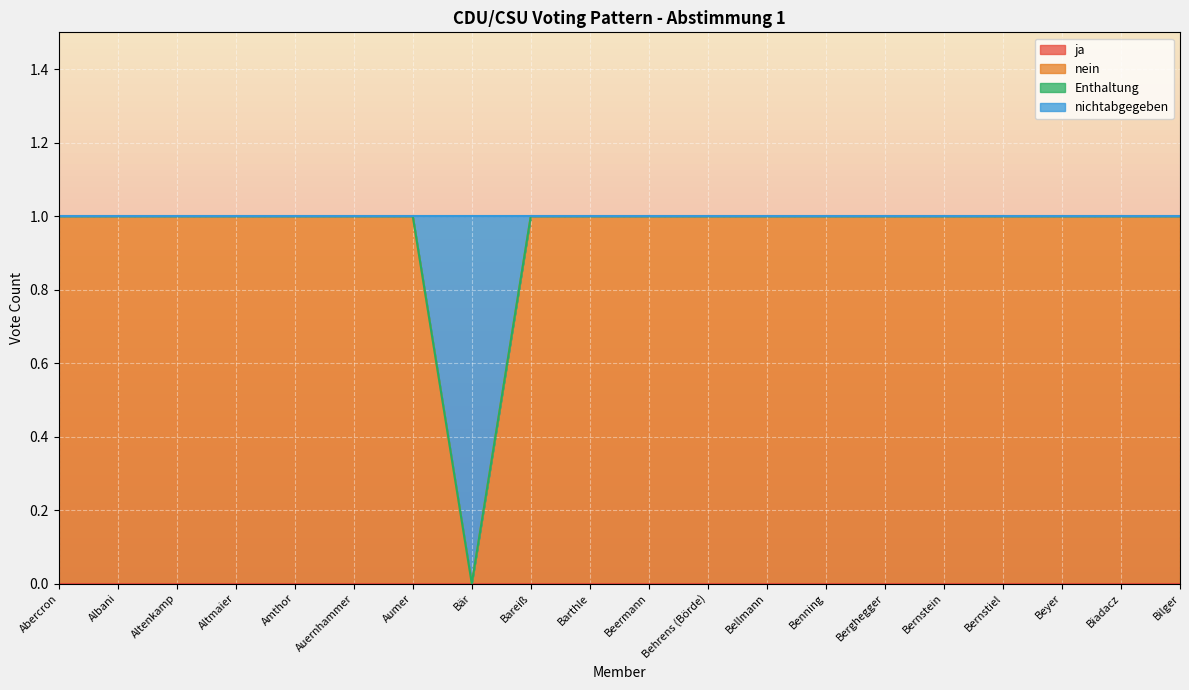

How many values in nein are above zero?

19